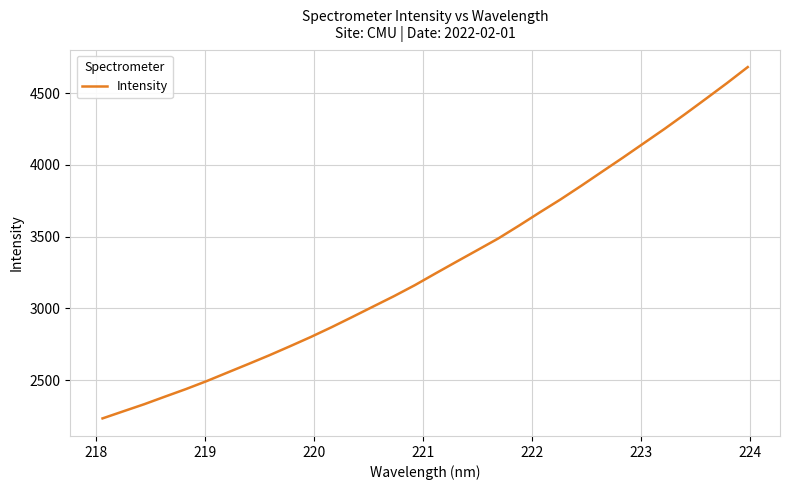

What is the minimum value shown in the chart?

2233.0